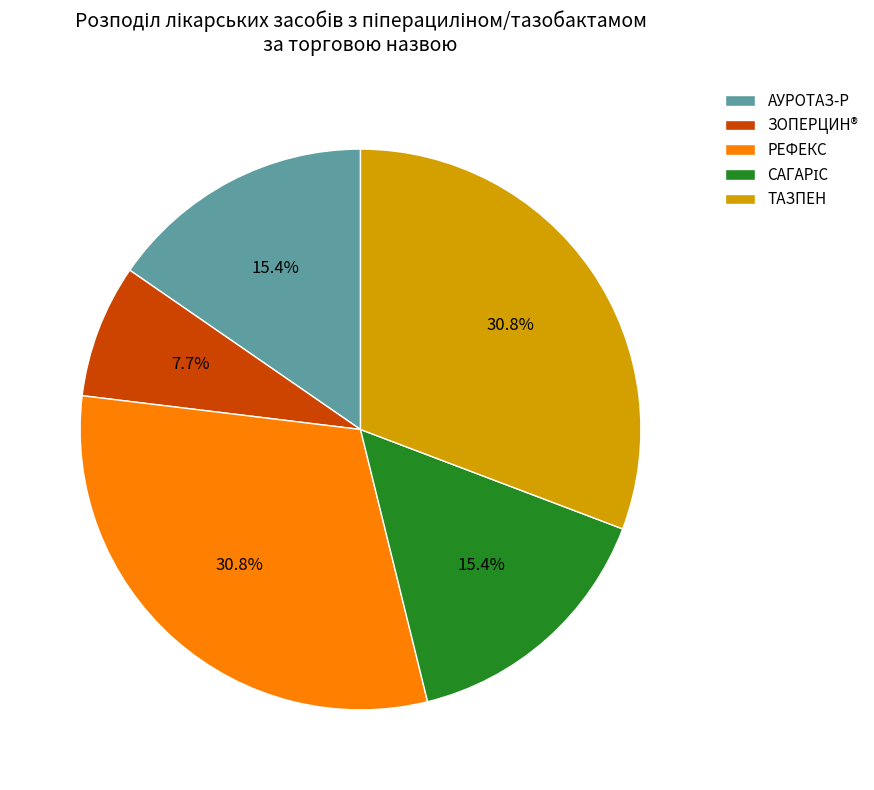

What is the ratio of the value at РЕФЕКС to the value at ТАЗПЕН?

1.0